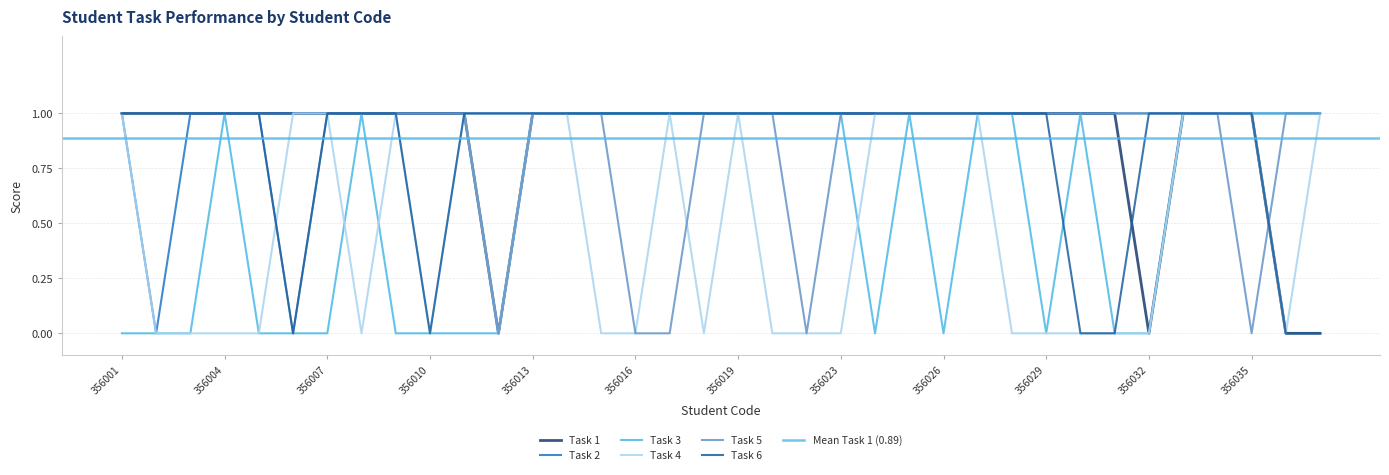

The value of Task 6 at 356019 is 1. True or false?

True